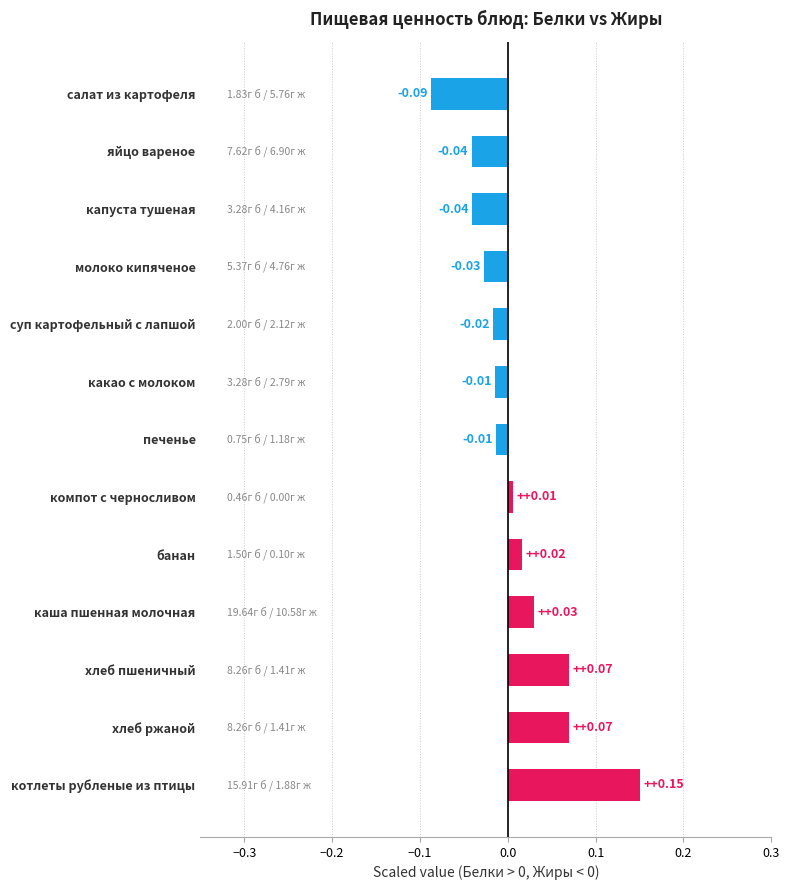

Which category has the highest value across all series?

котлеты рубленые из птицы